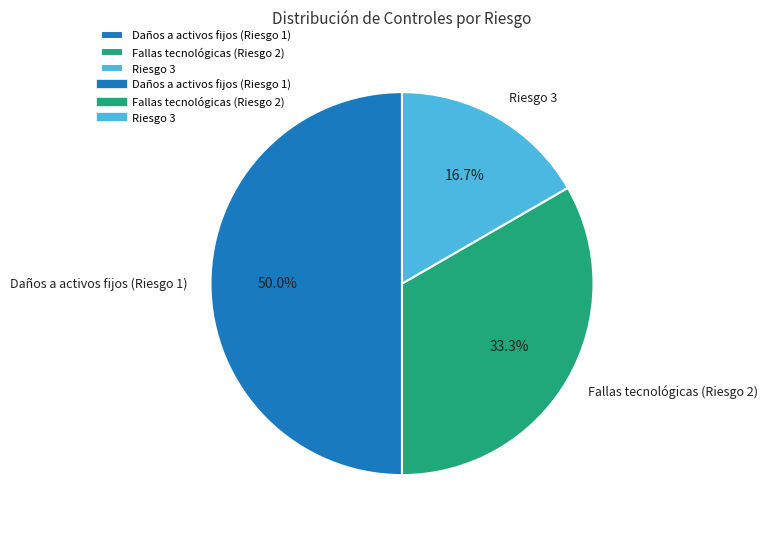

The Riesgo 3 slice represents 22% of the pie. True or false?

False